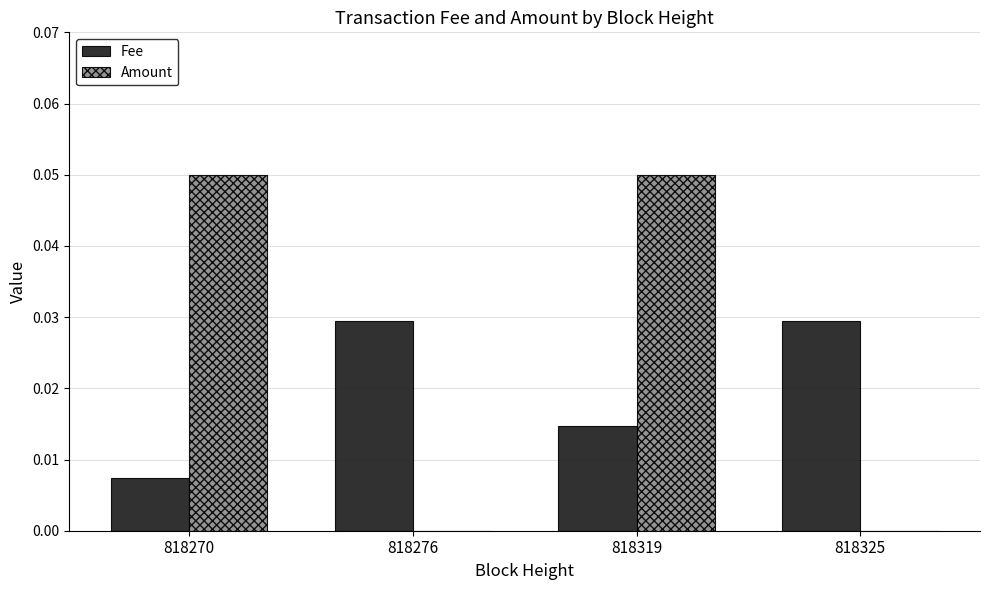

What are all the series names shown in the legend?

Fee, Amount